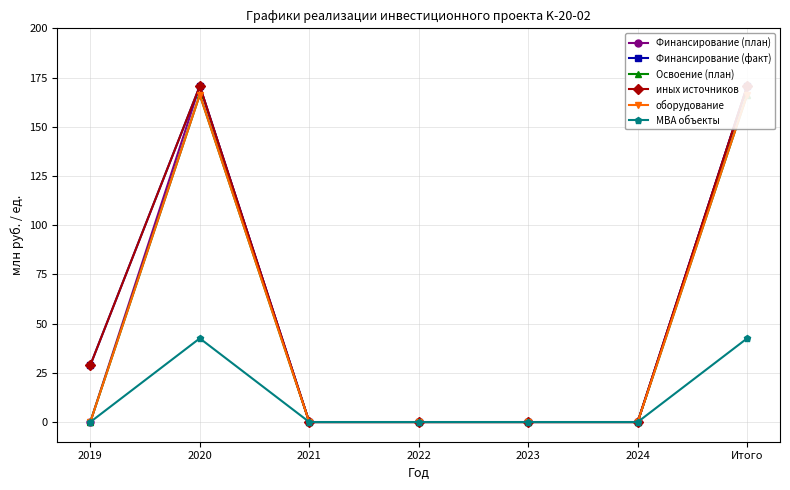

Reading right to left, what are all the values shown in this chart?

Финансирование (план): Итого=170.6	2024=0.0	2023=0.0	2022=0.0	2021=0.0	2020=170.6	2019=0.0
Финансирование (факт): Итого=170.6	2024=0.0	2023=0.0	2022=0.0	2021=0.0	2020=170.6	2019=28.8
Освоение (план): Итого=166.2	2024=0.0	2023=0.0	2022=0.0	2021=0.0	2020=166.2	2019=0.0
иных источников: Итого=170.6	2024=0.0	2023=0.0	2022=0.0	2021=0.0	2020=170.6	2019=28.8
оборудование: Итого=166.2	2024=0.0	2023=0.0	2022=0.0	2021=0.0	2020=166.2	2019=0.0
МВА объекты: Итого=42.5	2024=0.0	2023=0.0	2022=0.0	2021=0.0	2020=42.5	2019=0.0